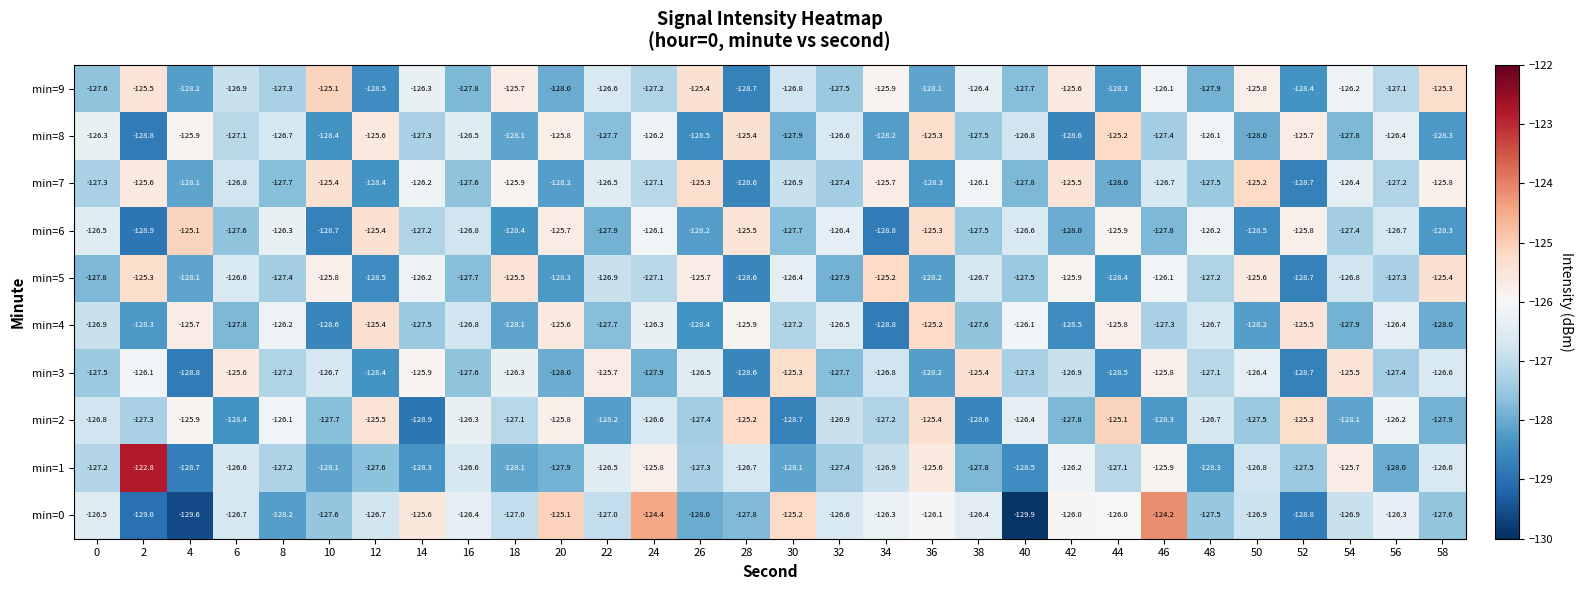

What is the sum of the min=6 values at 44 and 14?

-253.1